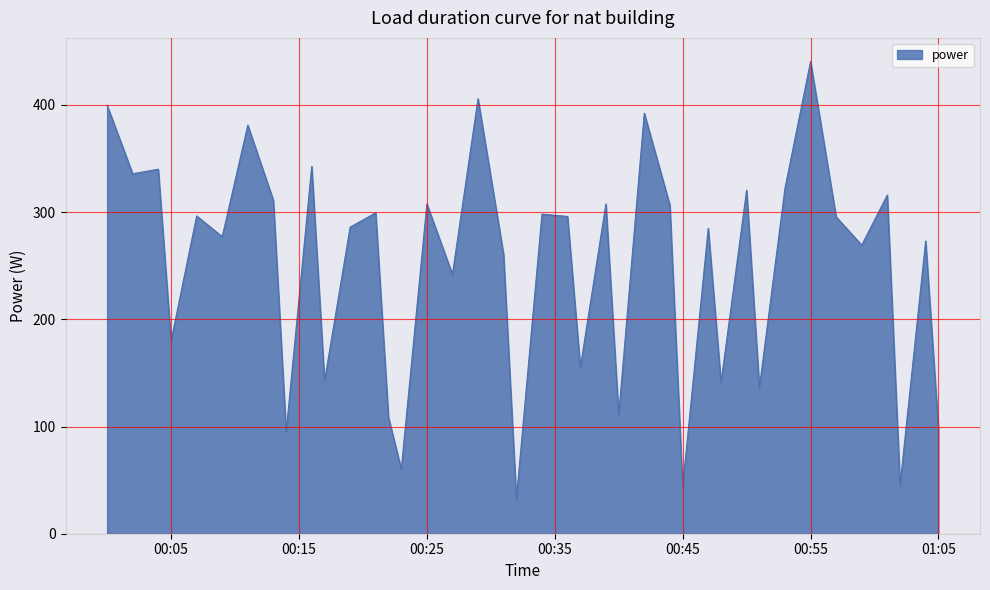

What is the smallest value displayed?

32.5